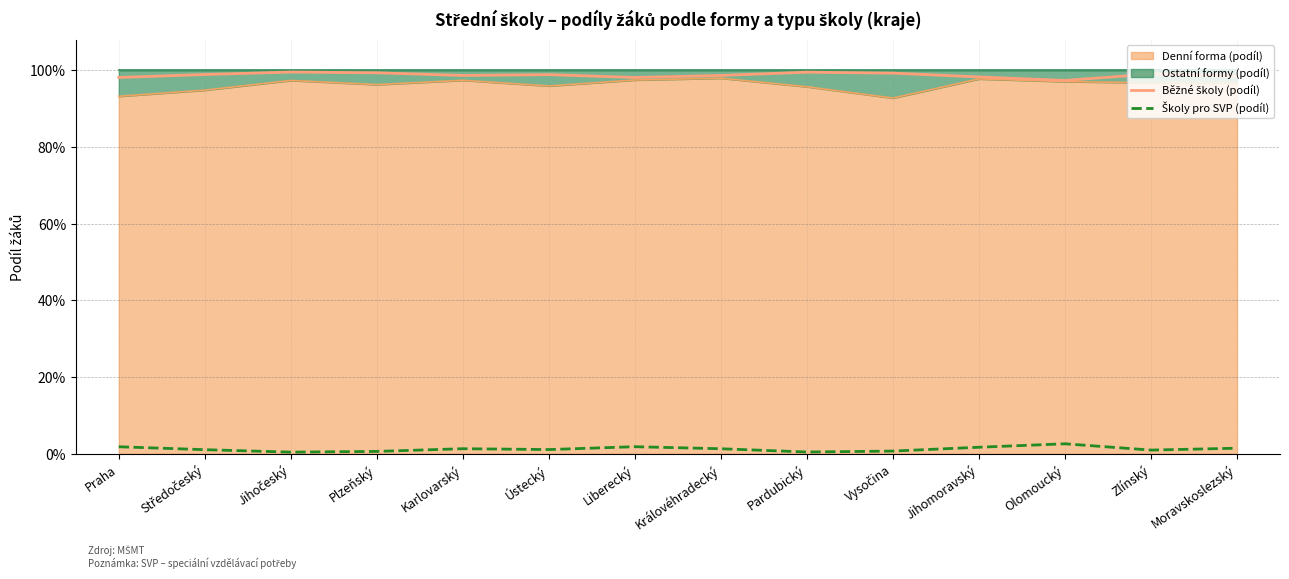

Reading left to right, what are all the values shown in this chart?

Běžné školy (podíl): Praha=1.0	Středočeský=1.0	Jihočeský=1.0	Plzeňský=1.0	Karlovarský=1.0	Ústecký=1.0	Liberecký=1.0	Královéhradecký=1.0	Pardubický=1.0	Vysočina=1.0	Jihomoravský=1.0	Olomoucký=1.0	Zlínský=1.0	Moravskoslezský=1.0
Školy pro SVP (podíl): Praha=0.0	Středočeský=0.0	Jihočeský=0.0	Plzeňský=0.0	Karlovarský=0.0	Ústecký=0.0	Liberecký=0.0	Královéhradecký=0.0	Pardubický=0.0	Vysočina=0.0	Jihomoravský=0.0	Olomoucký=0.0	Zlínský=0.0	Moravskoslezský=0.0